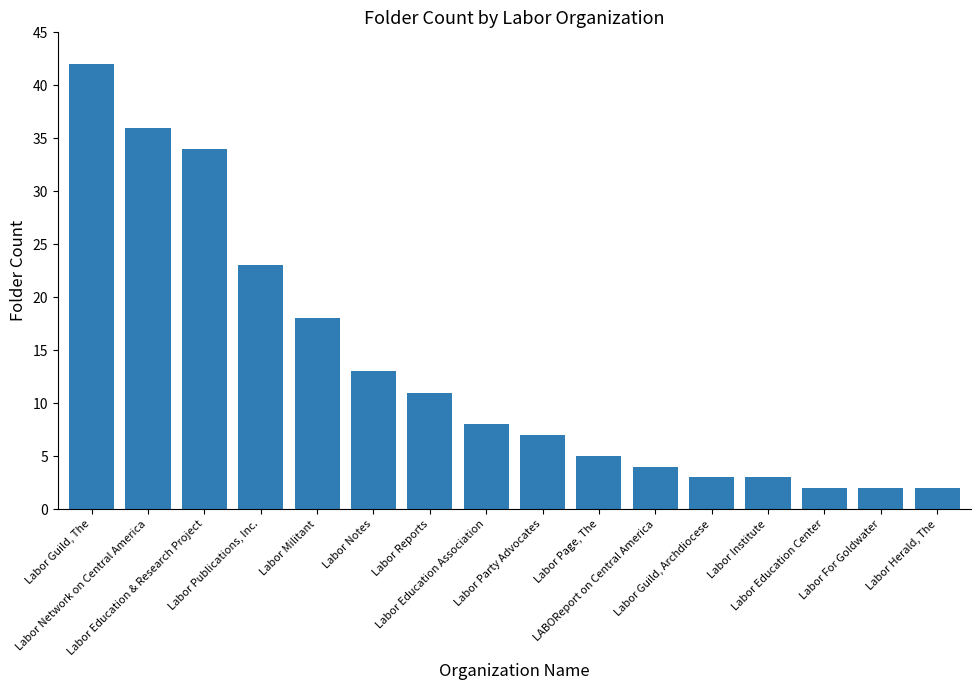

What is the sum of all values?

213